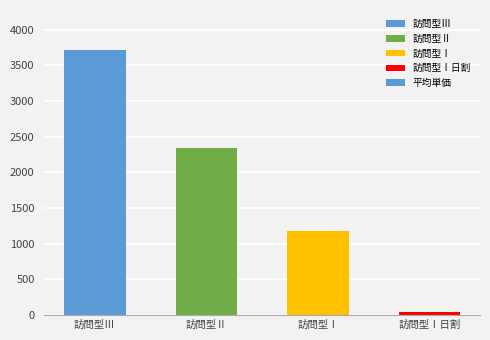

Is it true that the value at 訪問型Ⅰ is 1173.0?

True